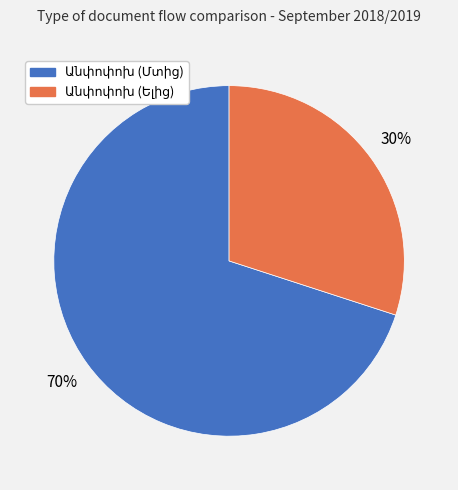

How many segments does this pie chart have?

2